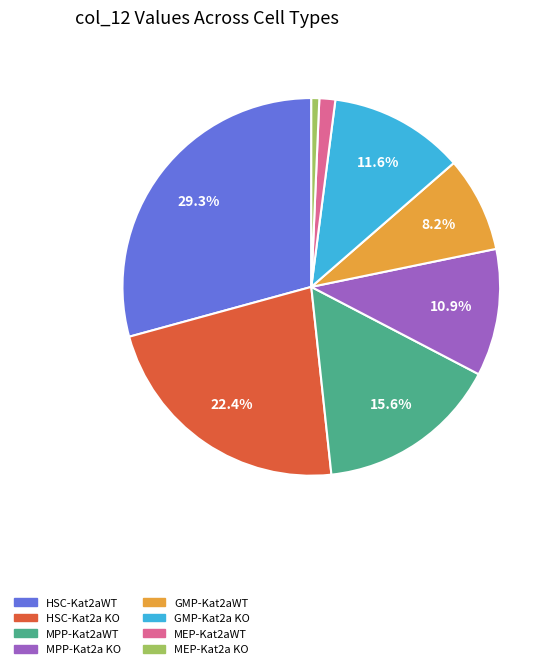

How many slices are in this pie chart?

8